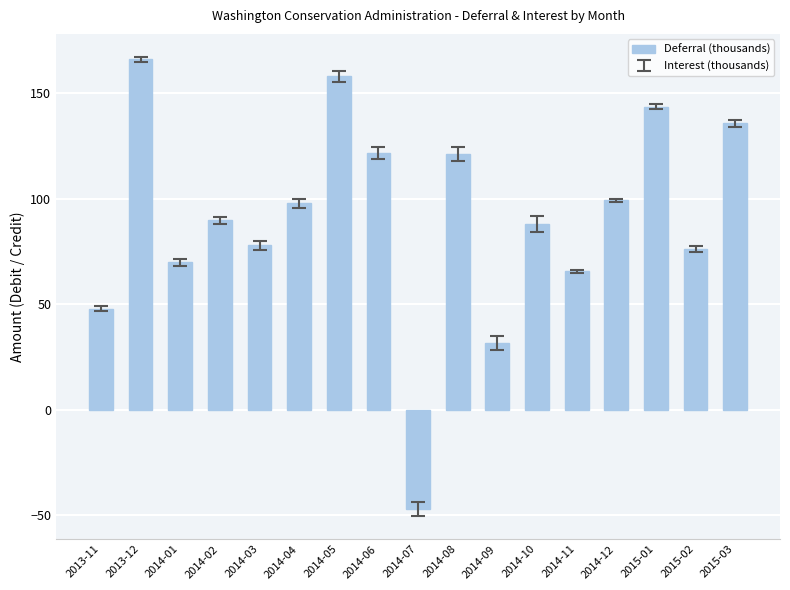

What is the difference between the maximum and second lowest values?

134.6